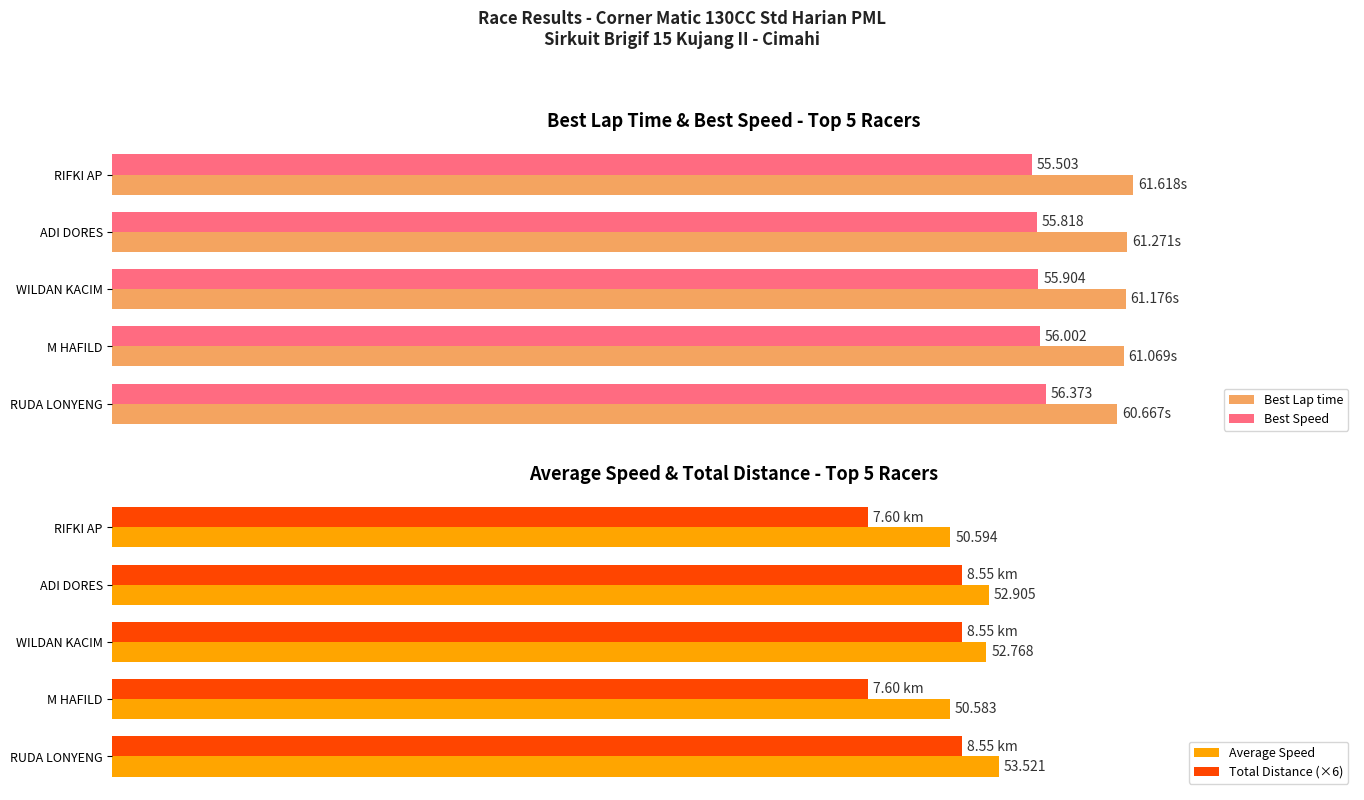

What is the value of the Best Lap time bar at the 5th from the left?

61.6